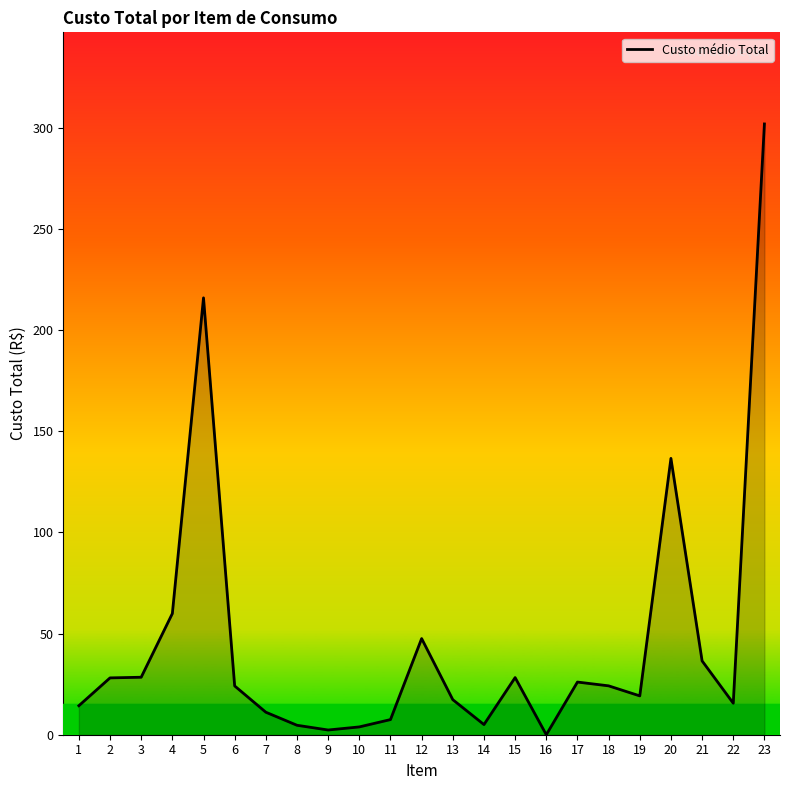

Between 9 and 12, which is larger?

12